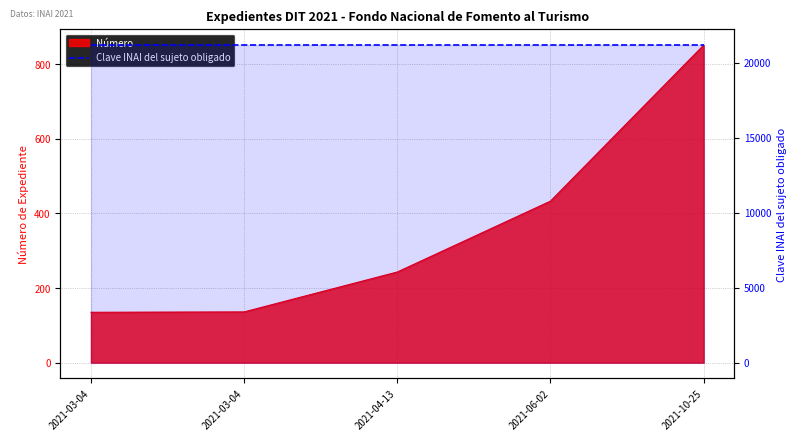

How many data points are less than 243?

2